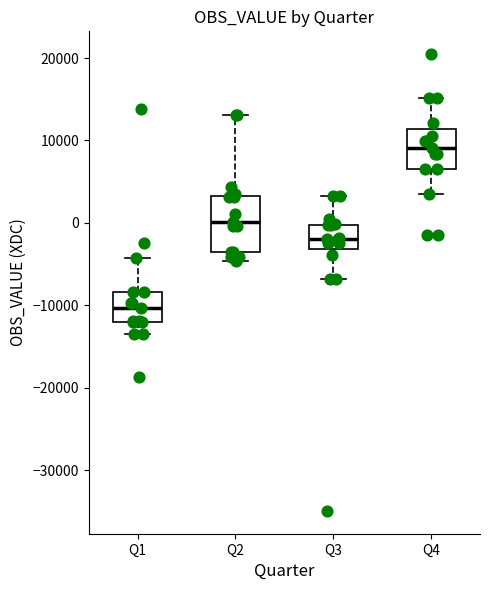

Which box has the highest median line?

Q4